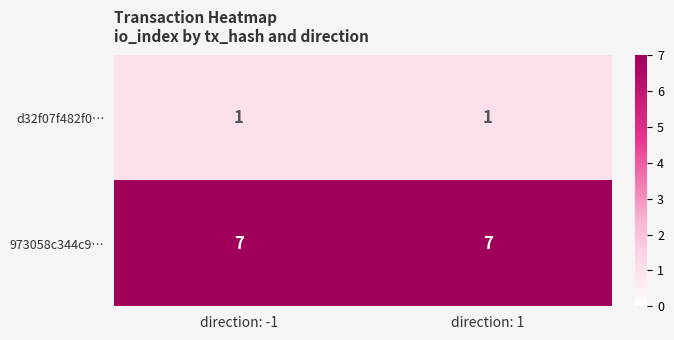

What value does the 973058c344c9… series have at direction: 1?

7